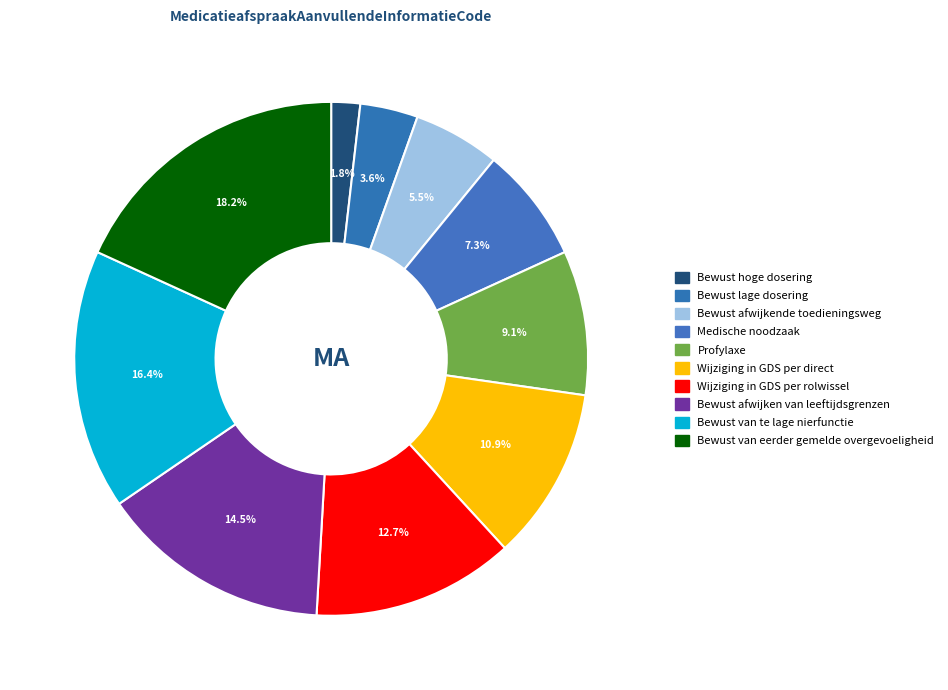

True or false: Bewust van eerder gemelde overgevoeligheid accounts for 18% of the total.

True